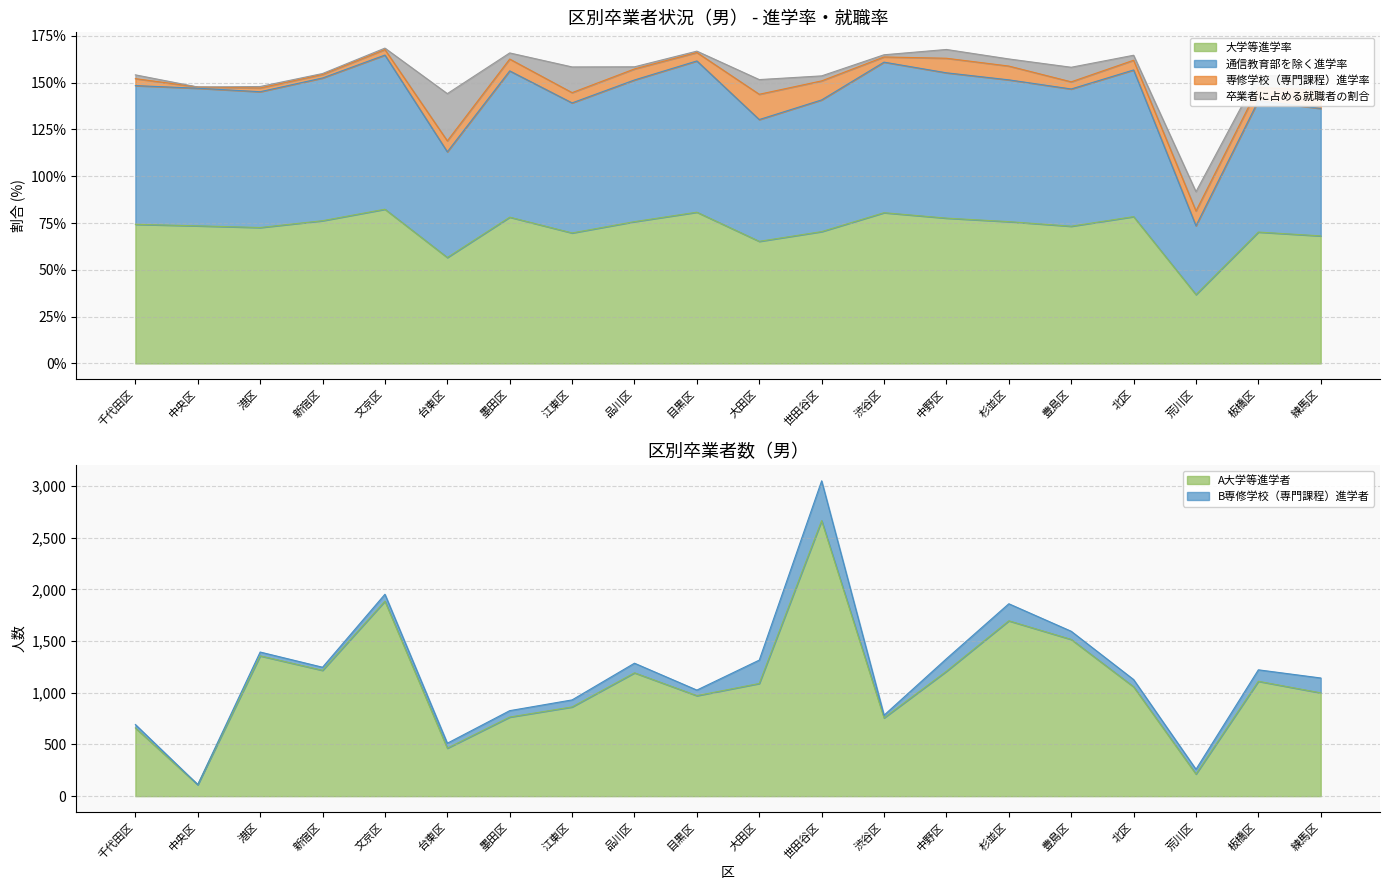

True or false: A大学等進学者 has a value of 111.0 at 中央区.

True